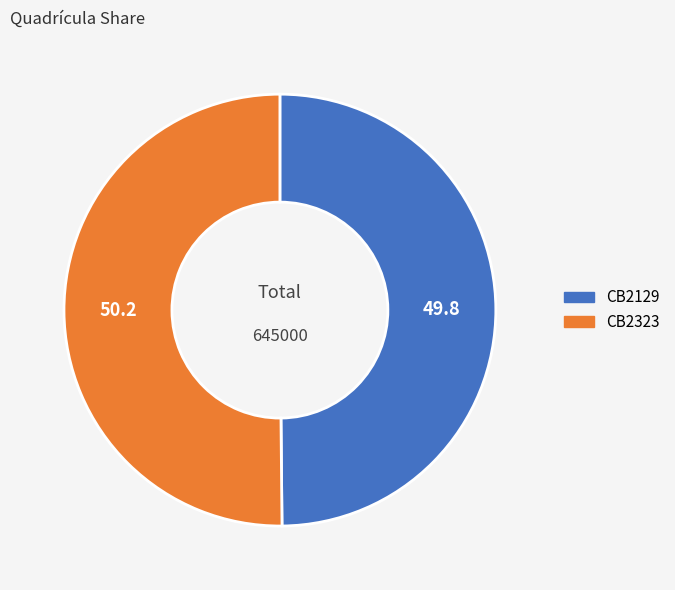

True or false: CB2323 accounts for 50% of the total.

True